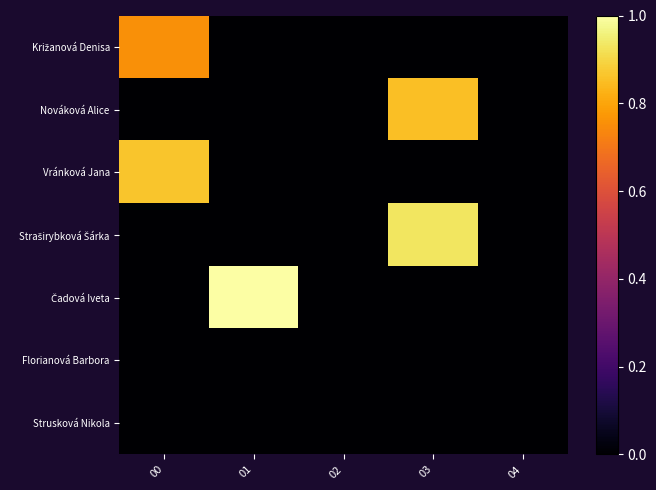

Rank the series at 02 from lowest to highest value.

Križanová Denisa, Nováková Alice, Vránková Jana, Straširybková Šárka, Čadová Iveta, Florianová Barbora, Strusková Nikola